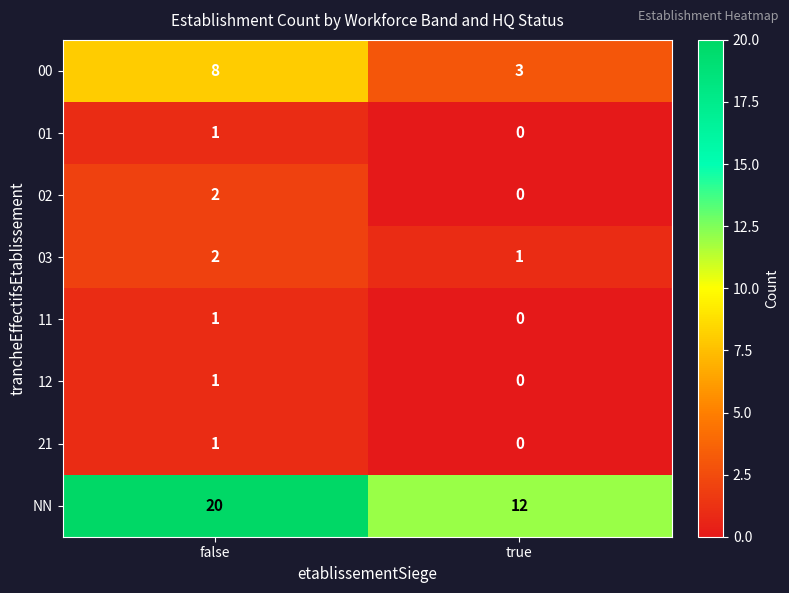

What is the sum of all 03 values?

3